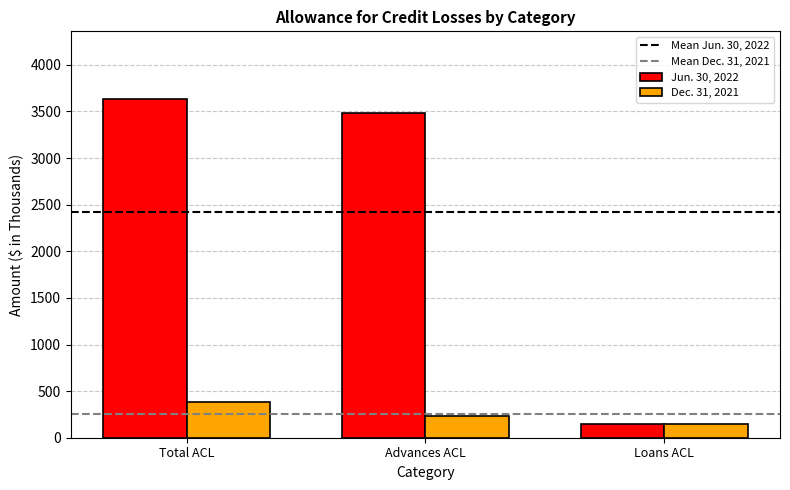

What is the value of the Dec. 31, 2021 bar at the 1st from the left?

386